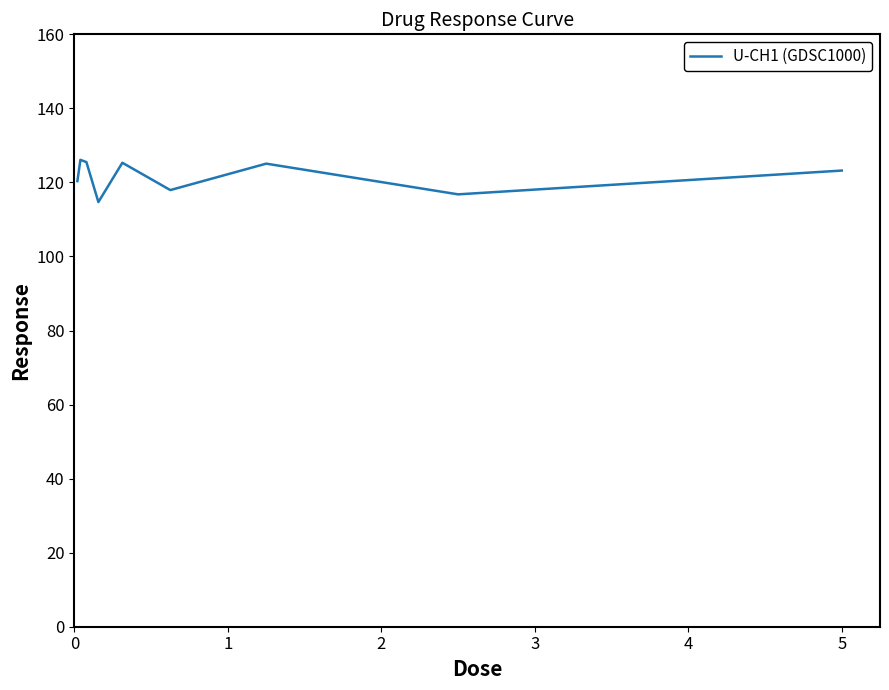

What is the difference between the maximum and minimum values?

11.4